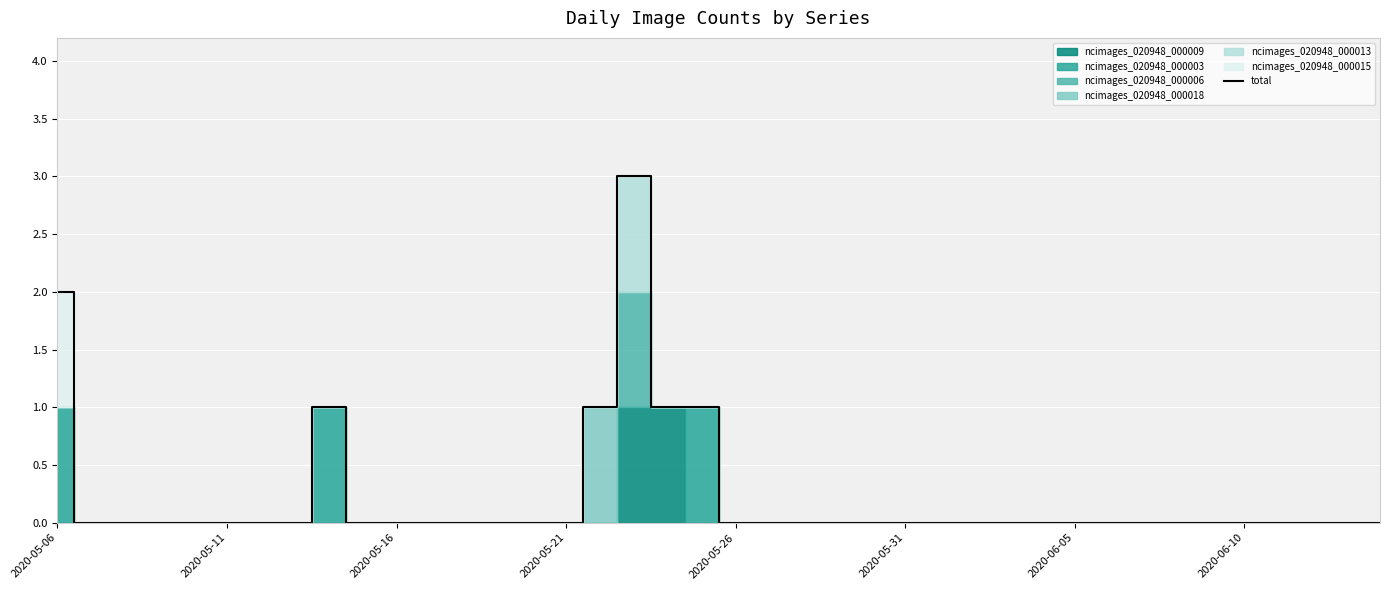

The value of total at 2020-06-10 is 2. True or false?

False